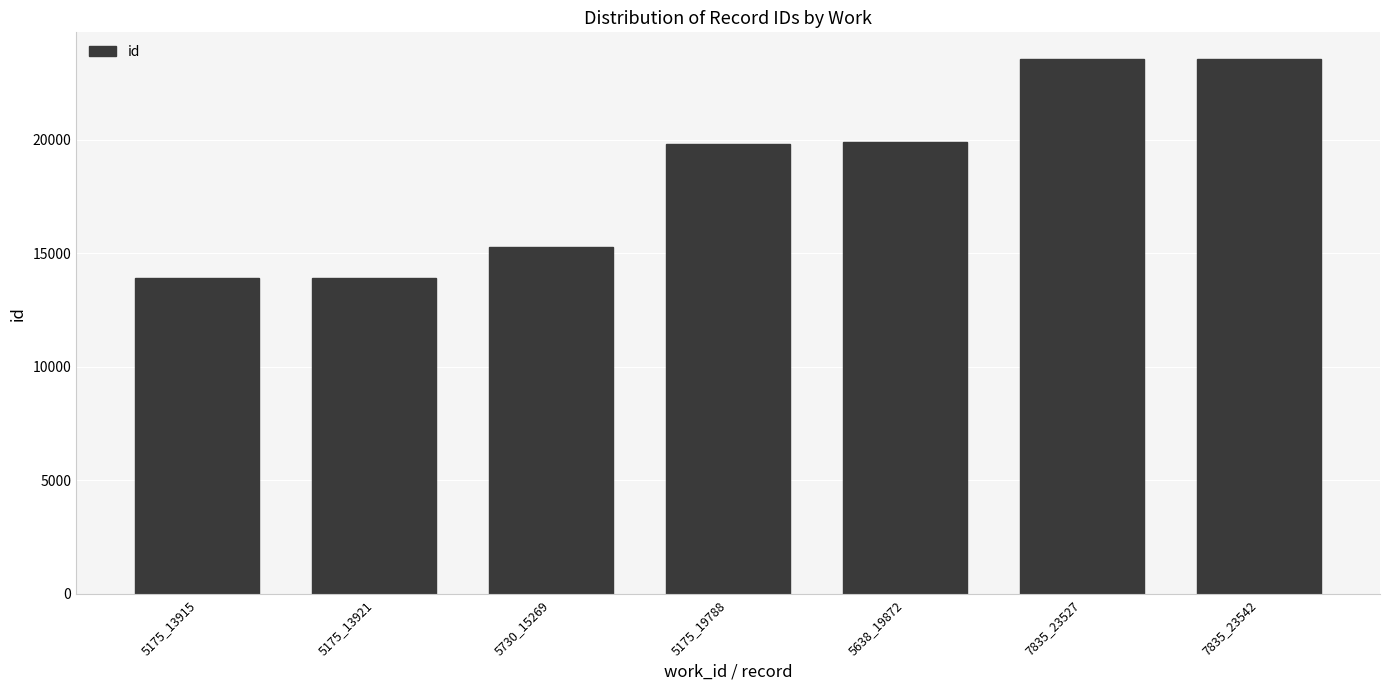

What is the value of the 3rd bar from the left?

15269